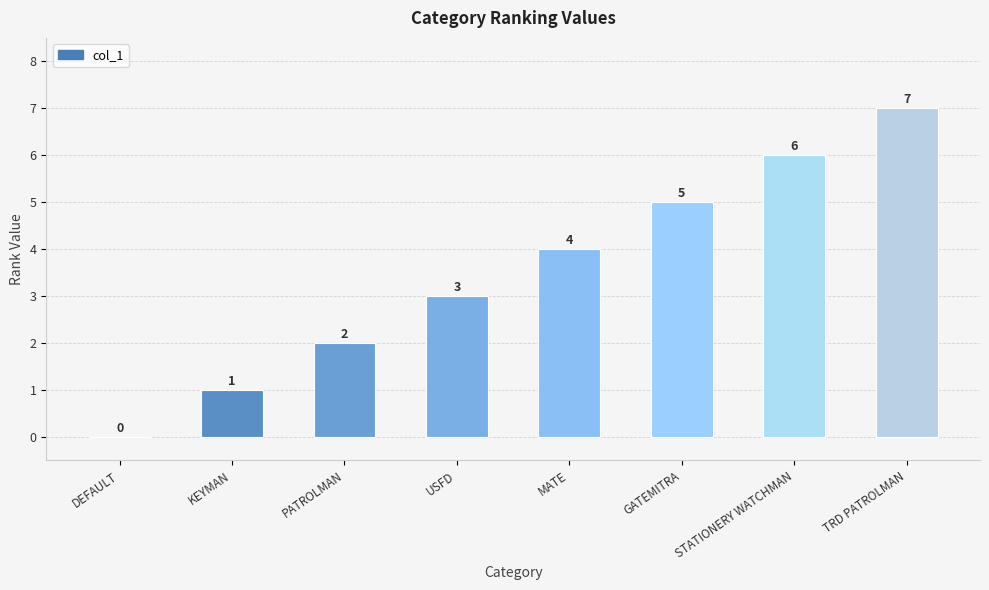

The value at GATEMITRA is 5. True or false?

True